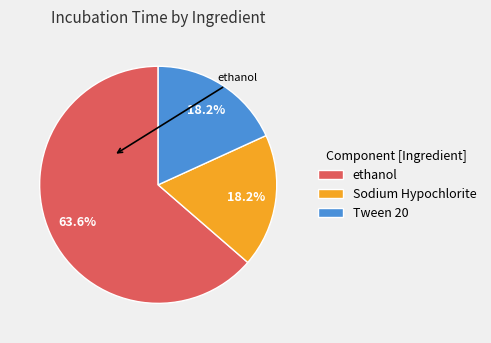

How many slices are in this pie chart?

3